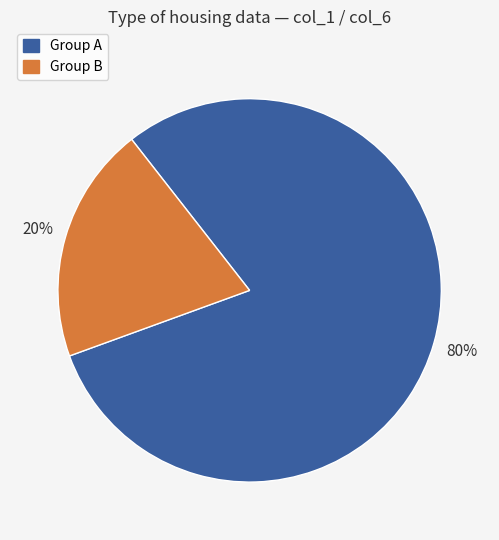

Does any single category account for the majority?

Yes